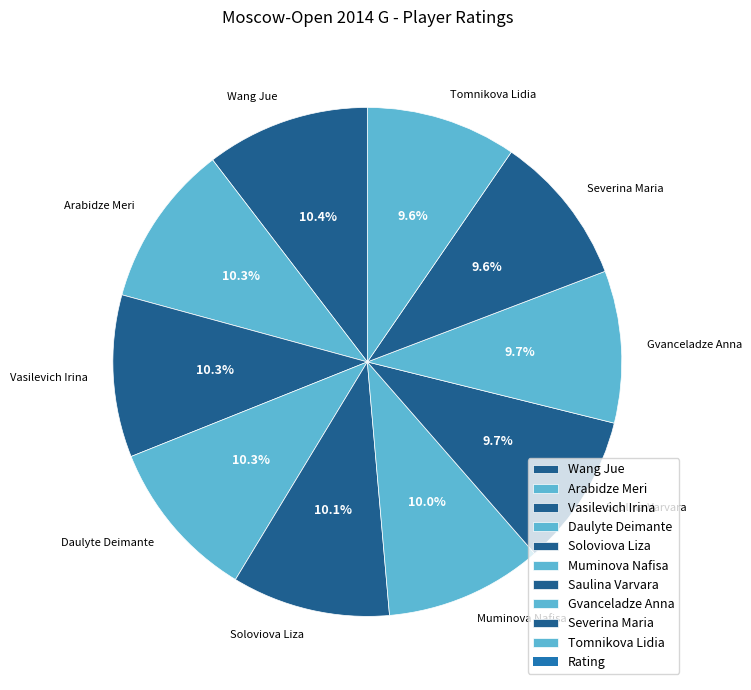

How many slices are in this pie chart?

10